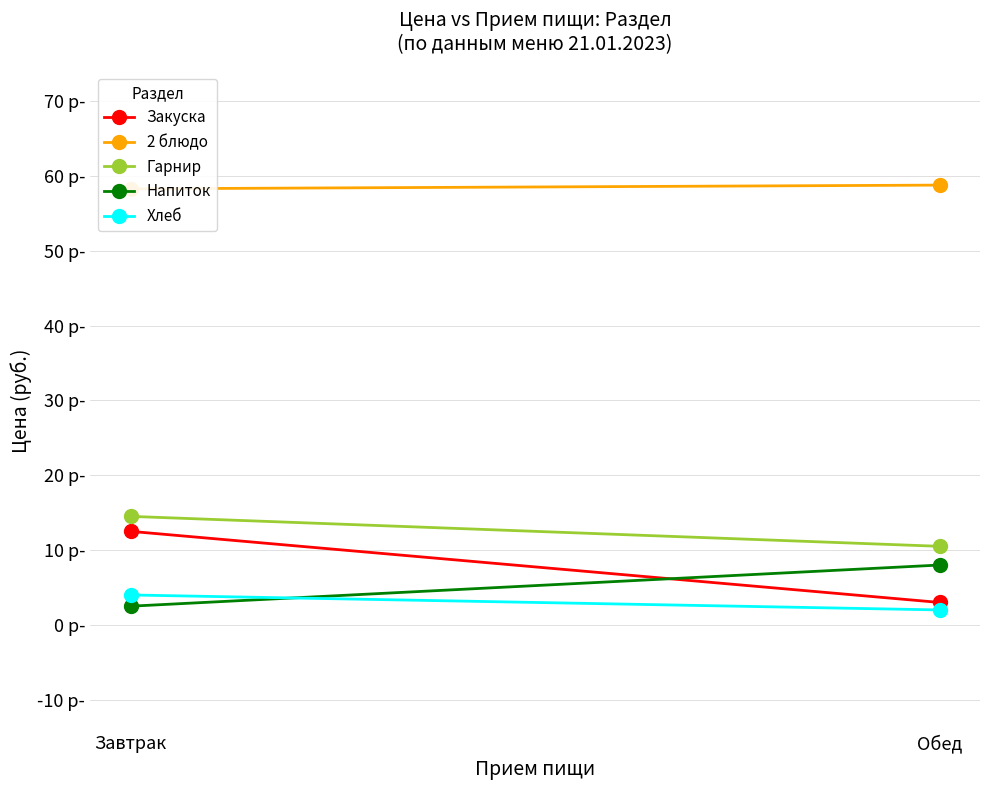

What is the sum of all Хлеб values?

6.0